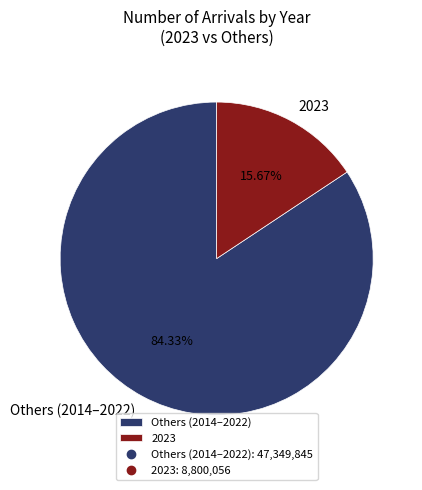

How many slices are in this pie chart?

2